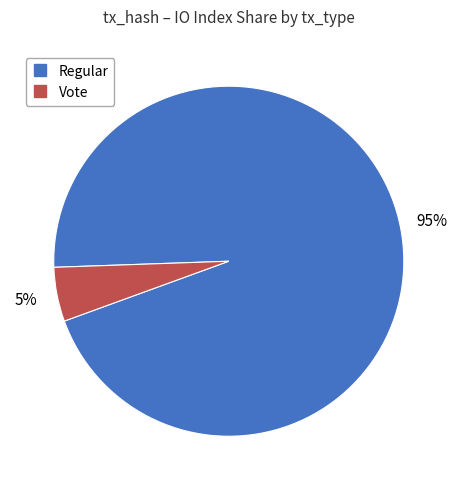

Is there a majority slice in this chart?

Yes